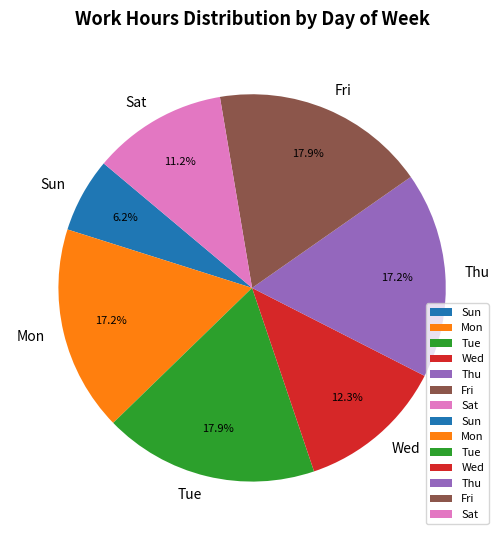

What is the smallest slice in the pie chart?

Sun